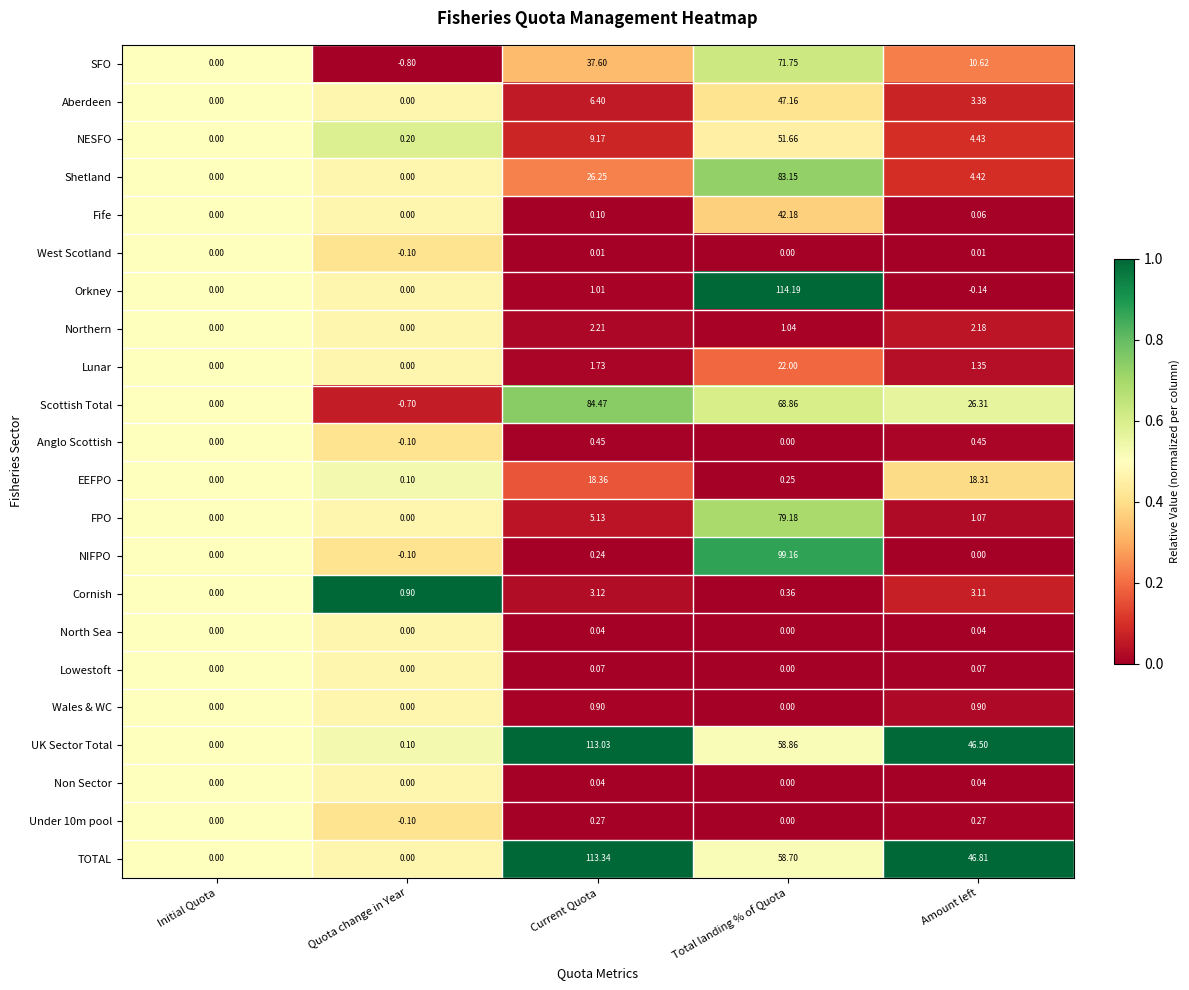

Rank the categories by Scottish Total value from highest to lowest.

Current Quota, Total landing % of Quota, Amount left, Initial Quota, Quota change in Year